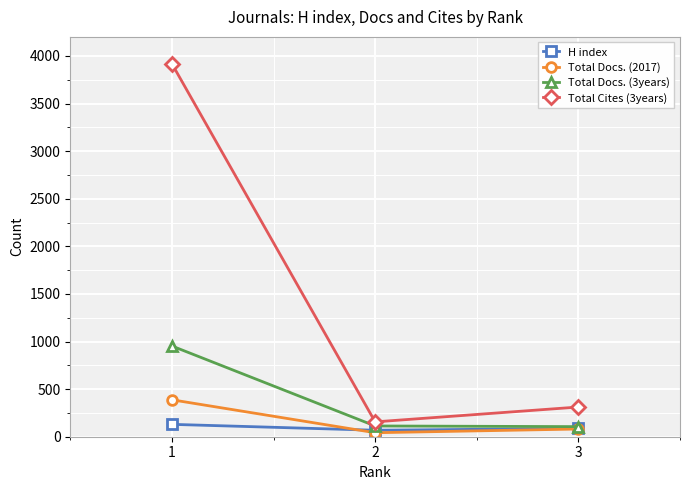

Where is Total Docs. (2017) nearest to the value 215?

3